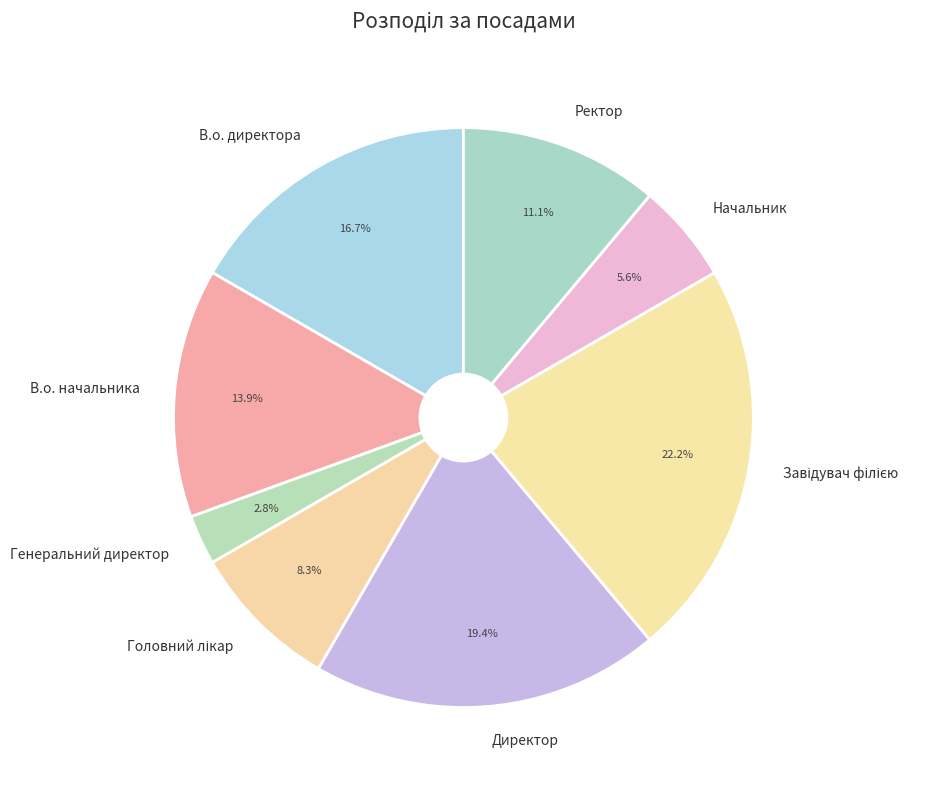

Is there any slice that represents more than half of the pie?

No